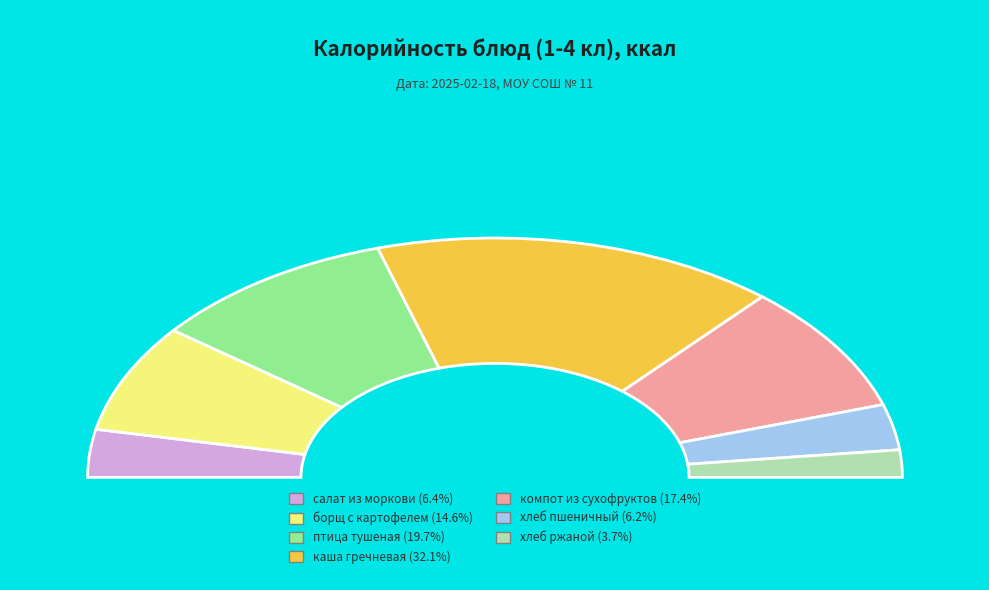

Combined, do компот из сухофруктов and салат из моркови с сахаром account for over 50%?

No